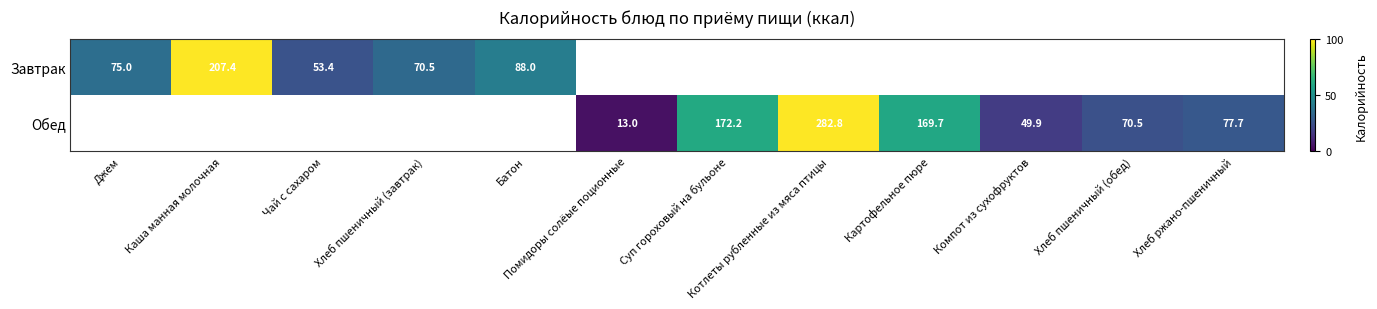

Is it true that Обед equals 70.5 at Хлеб пшеничный (обед)?

True